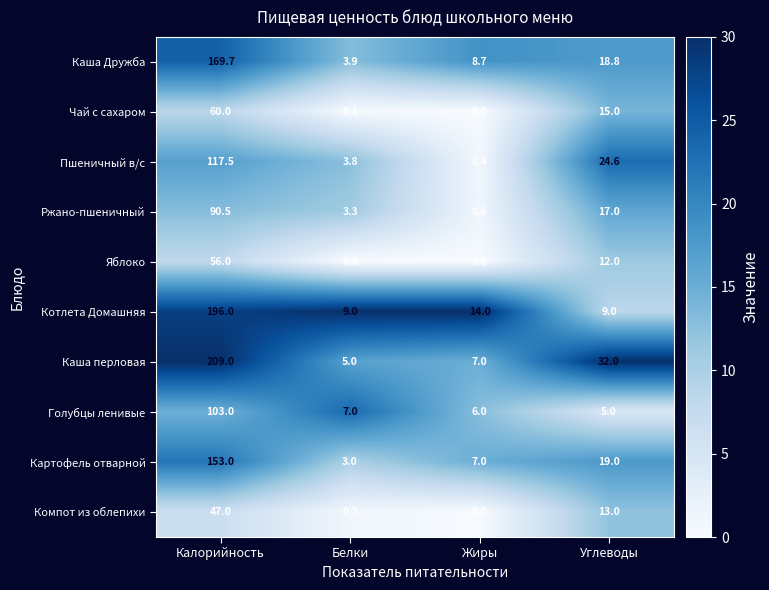

How many series are shown in this chart?

10